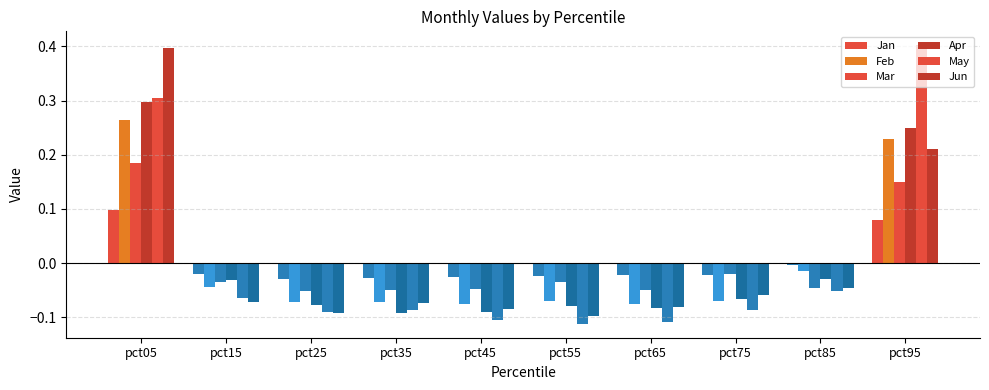

At how many categories does at least one series exceed 0?

2